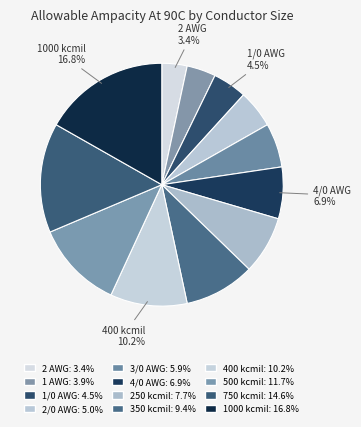

Approximately how many times larger is the value at 2 AWG compared to 3/0 AWG?

0.6